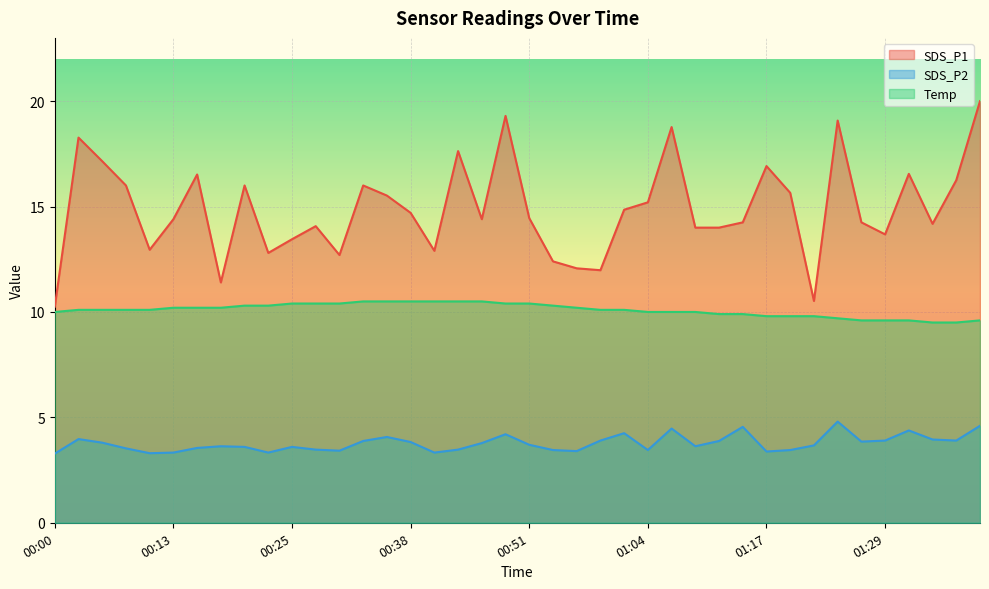

How many lines are shown in the chart?

3